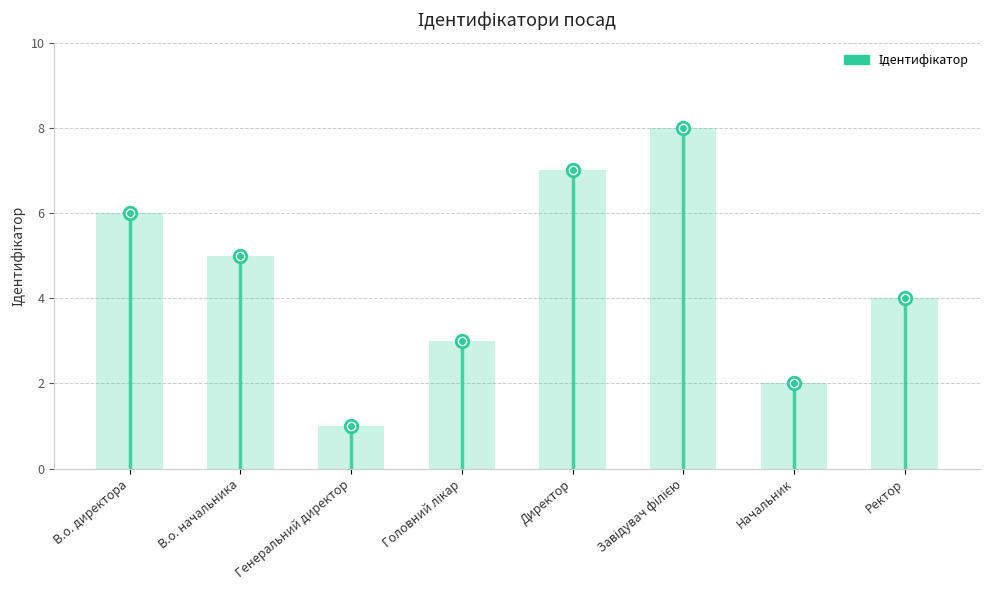

List the labels in order of value, smallest first.

Генеральний директор, Начальник, Головний лікар, Ректор, В.о. начальника, В.о. директора, Директор, Завідувач філією